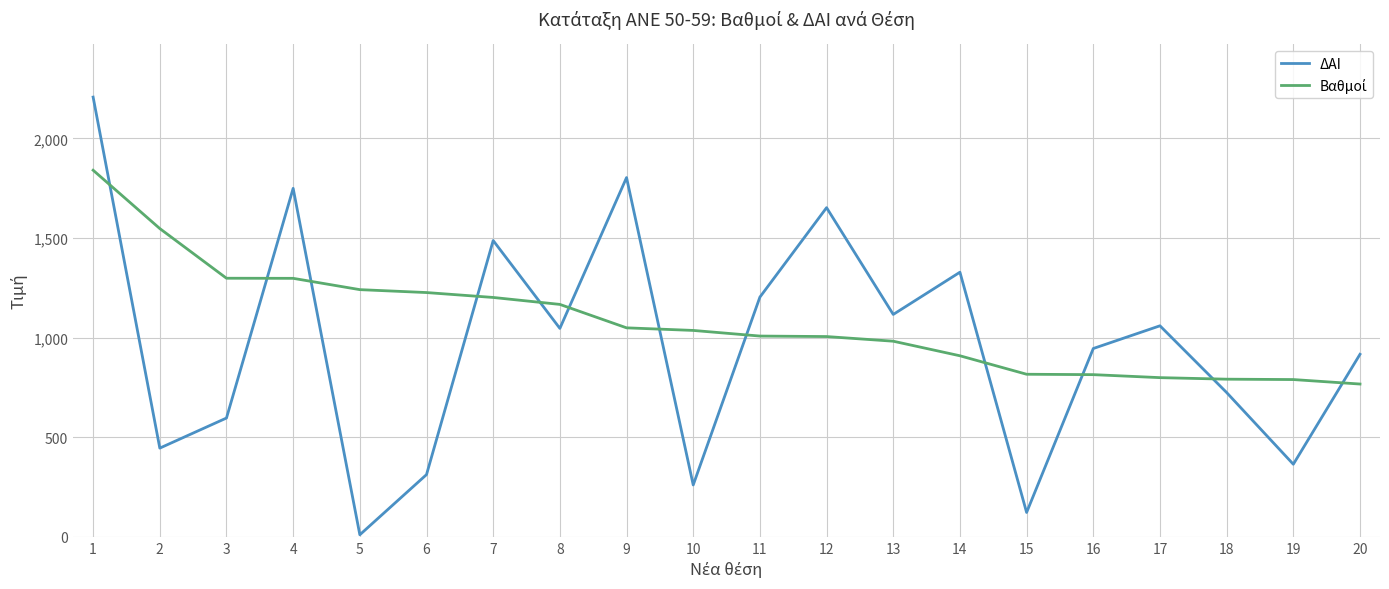

In ΔΑΙ, how many points are lower than both neighbors (excluding endpoints)?

7